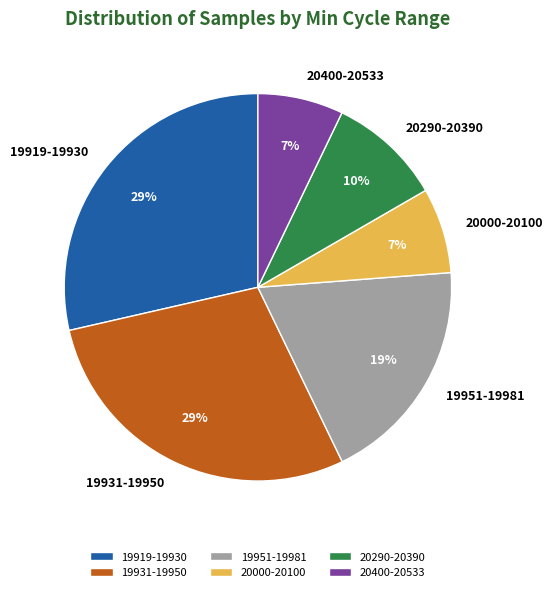

Between 20400-20533 and 19951-19981, which is larger?

19951-19981